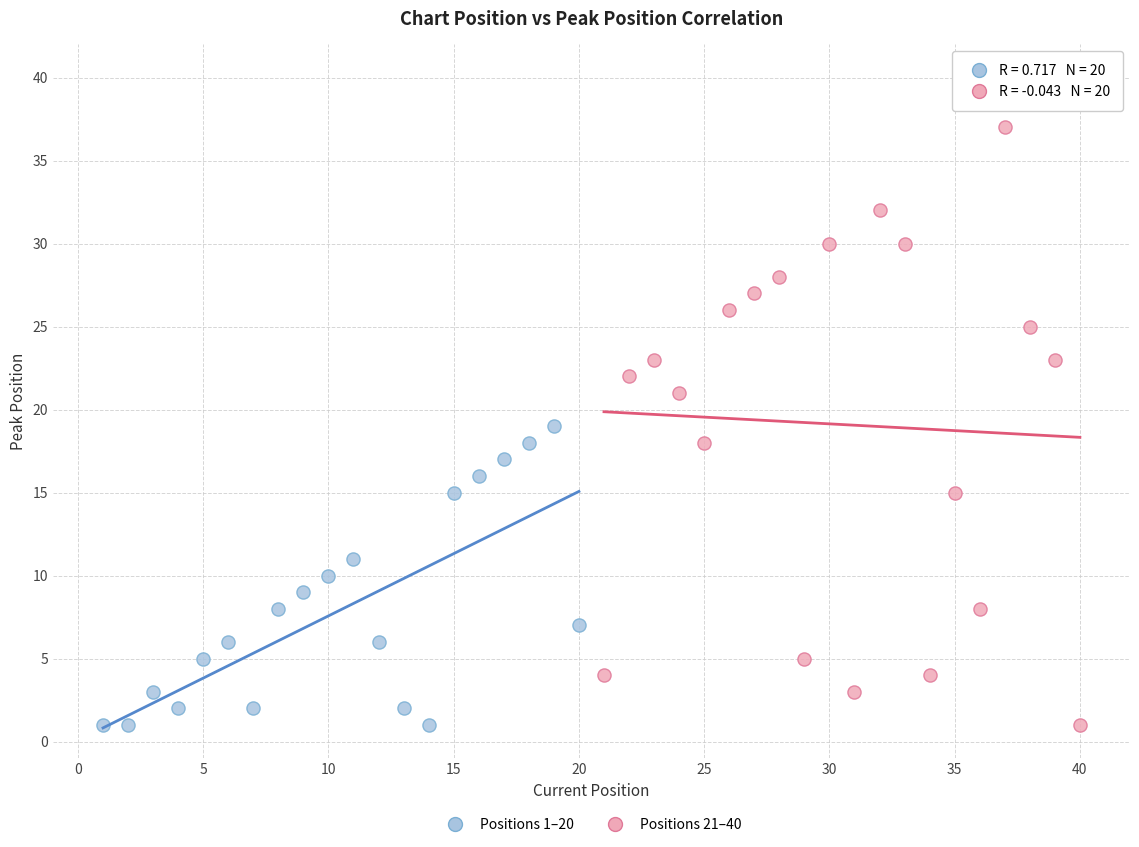

Which series contains the highest Y value?

Positions 21–40